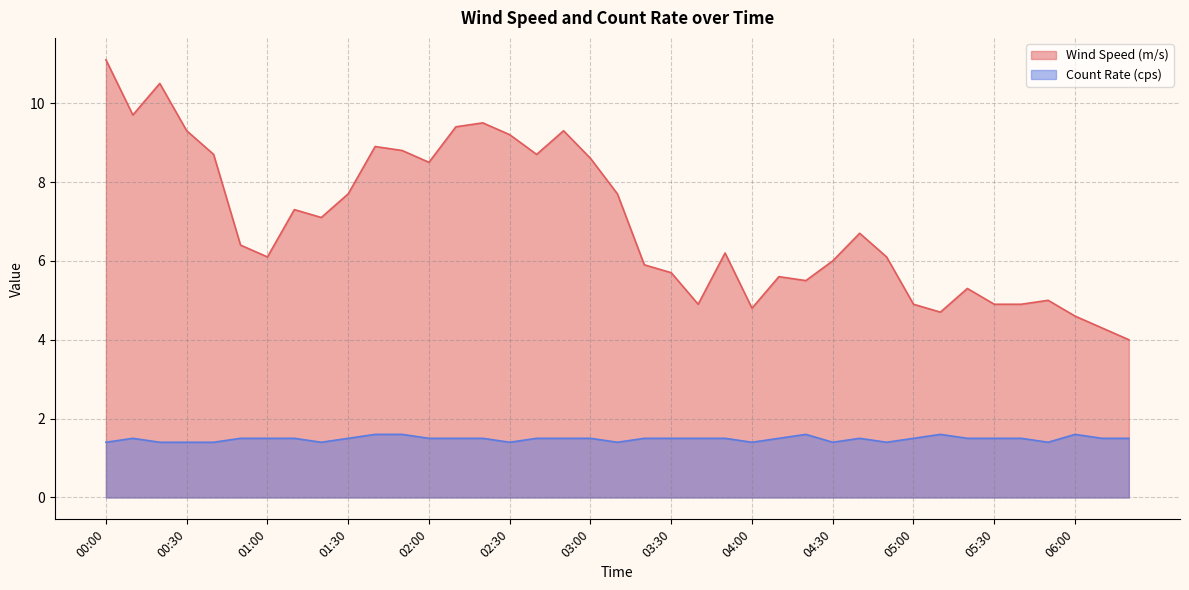

Which series changed the most between 02:50 and 03:30?

Wind Speed (m/s)